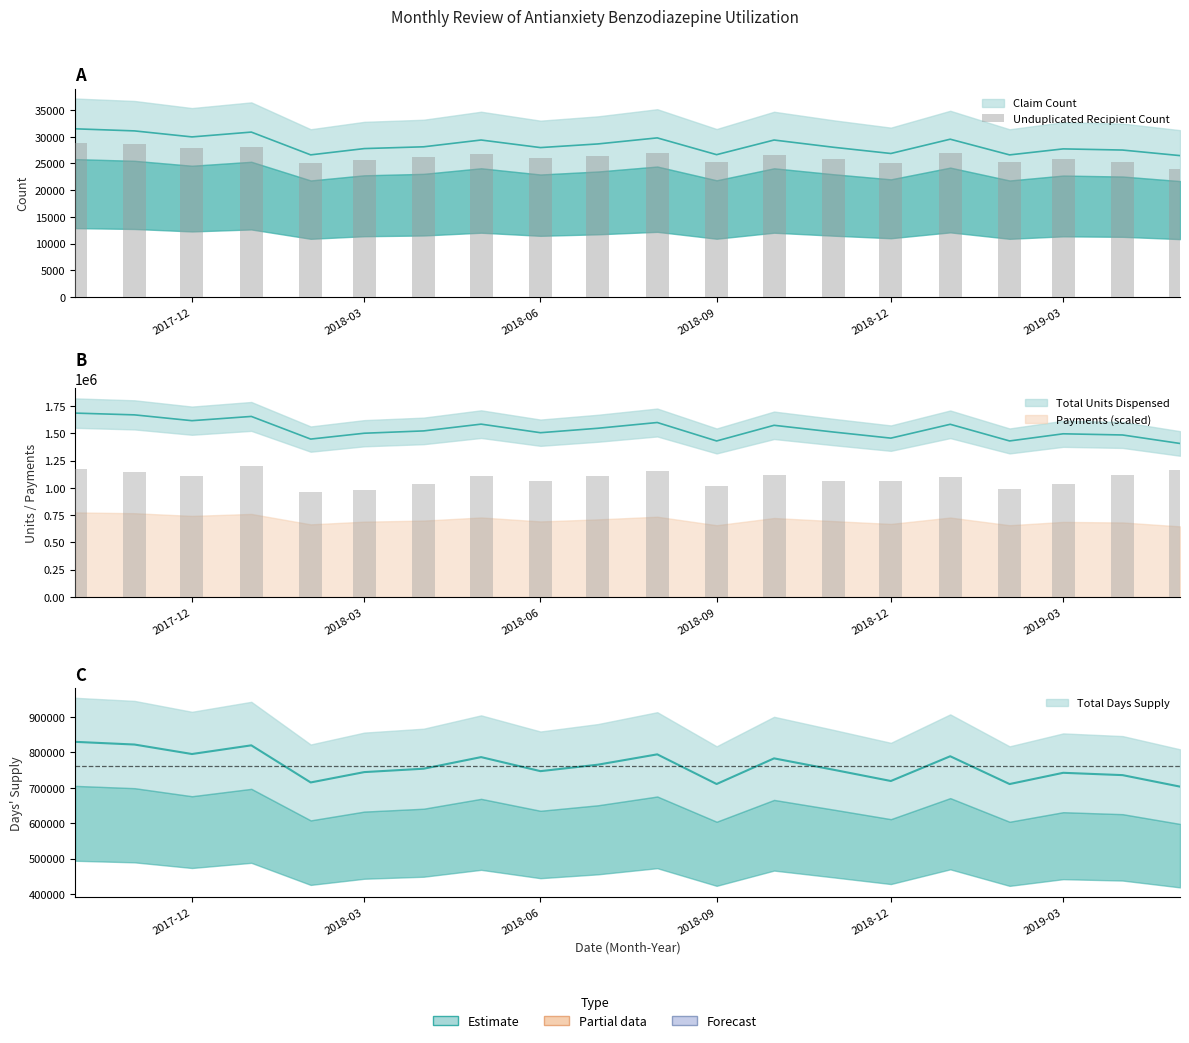

How many data points does each series have?

20